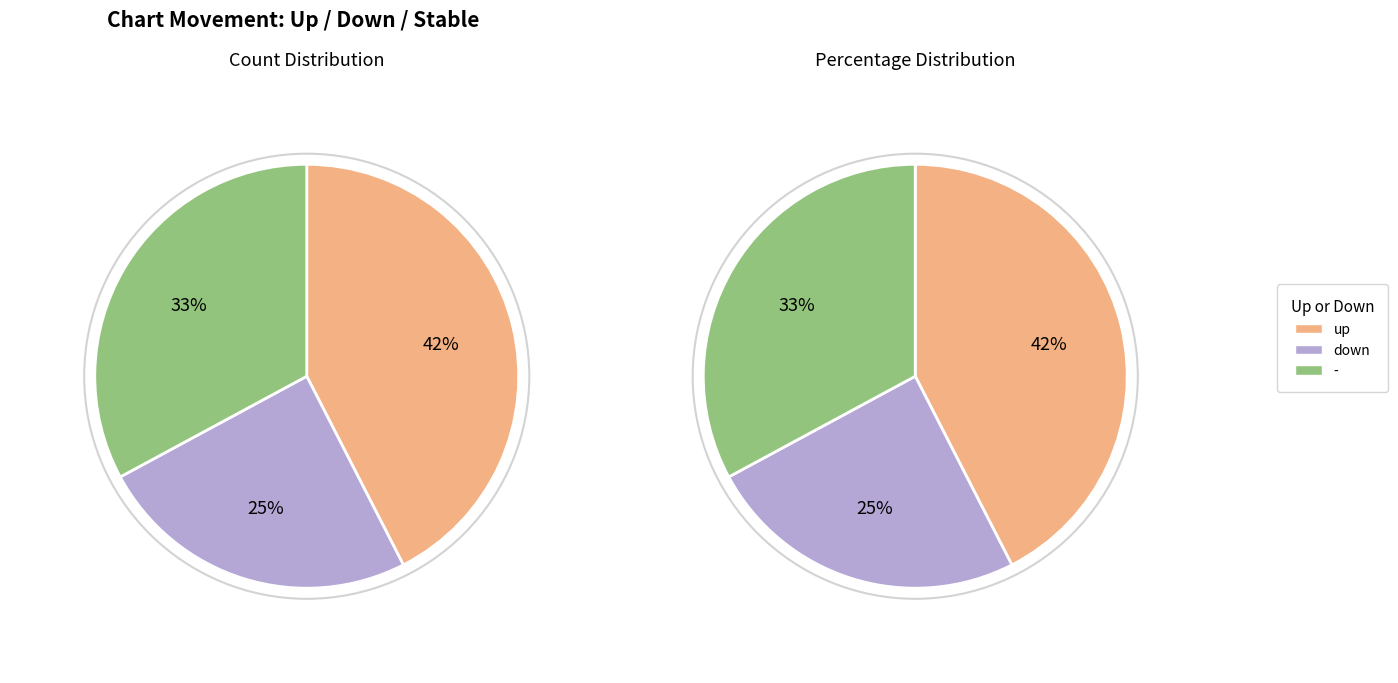

Rank the categories by value from lowest to highest.

down, -, up